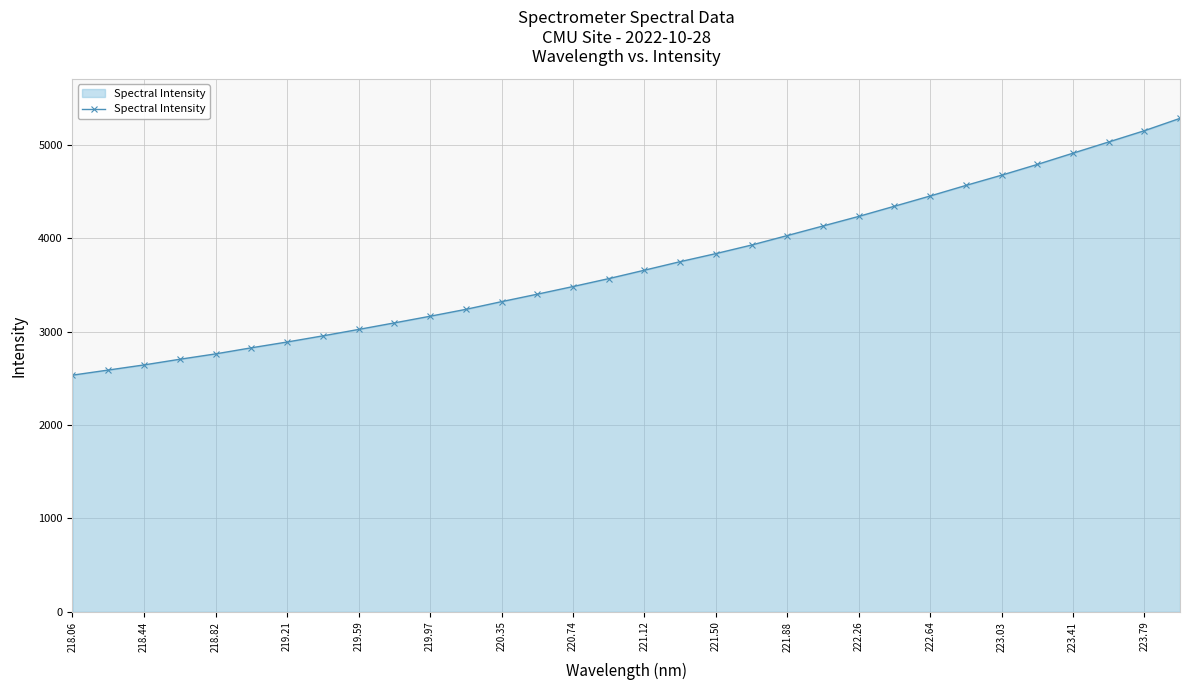

What is the value of the 23rd point from the left?

4236.0